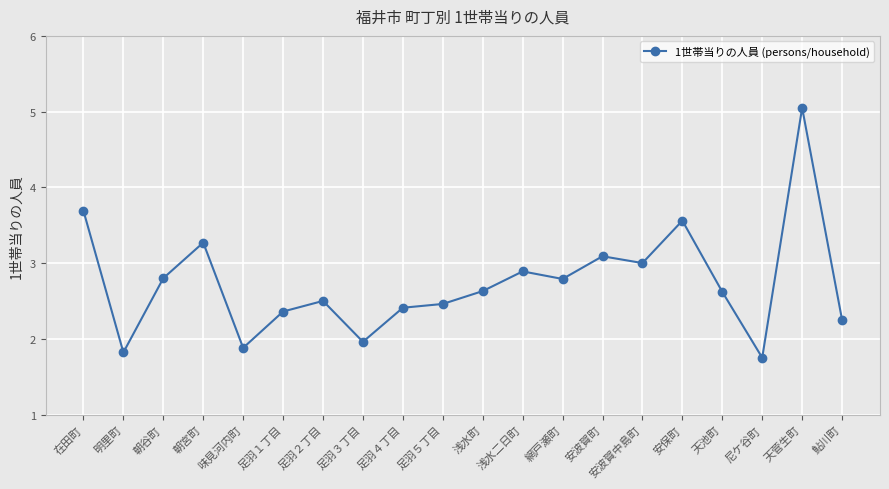

How many data points are less than 2?

4